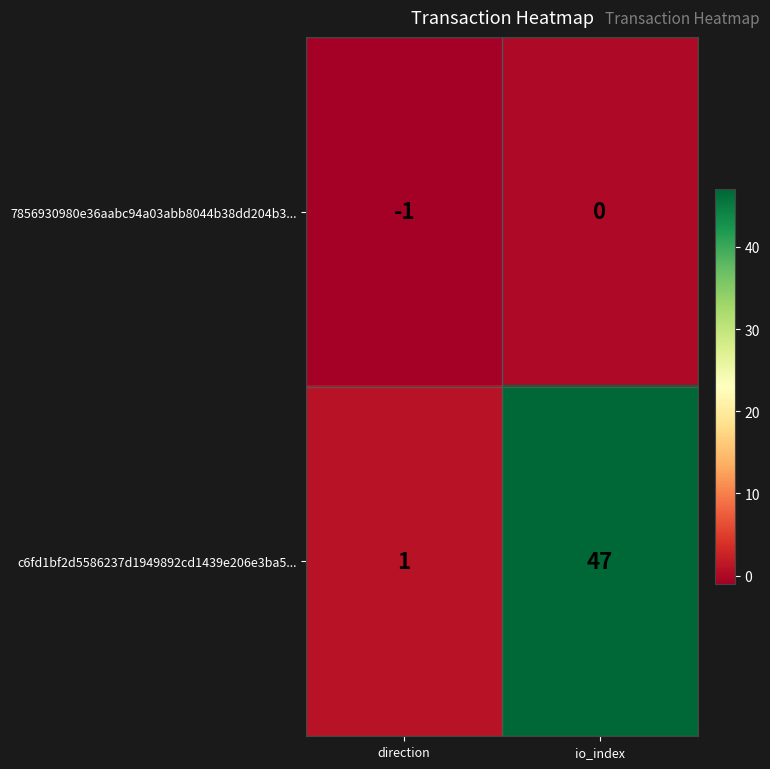

The 7856930980e36aabc94a03abb8044b38dd204b3... series shows 0 at io_index. True or false?

True